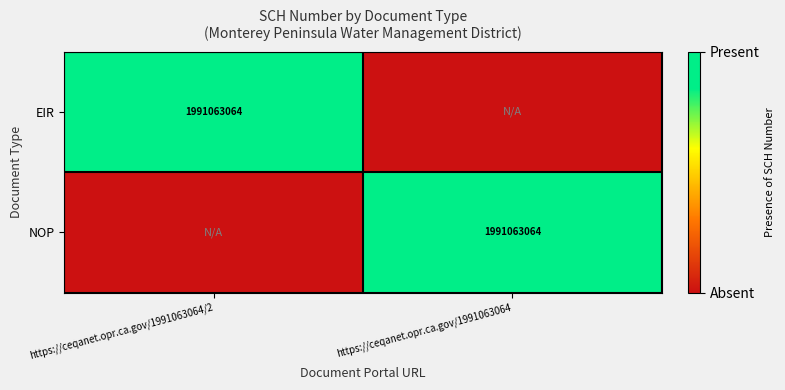

The value of EIR at https://ceqanet.opr.ca.gov/1991063064/2 is 1991063064. True or false?

True